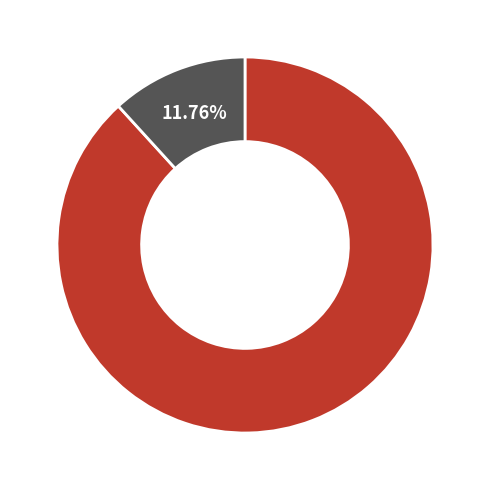

Does any single category account for the majority?

Yes